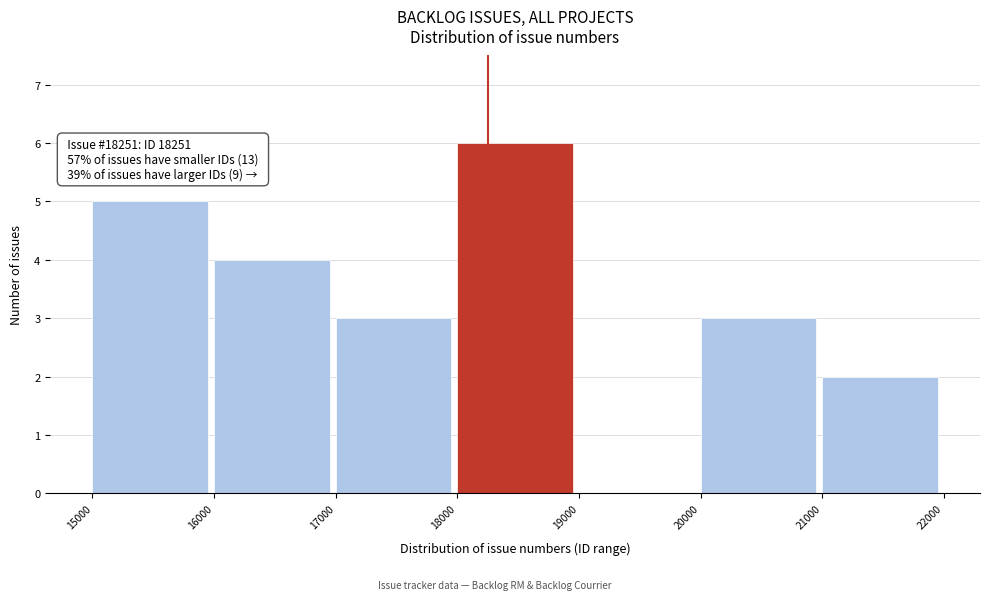

Which range on the x-axis has the tallest bar?

18000 to 19000